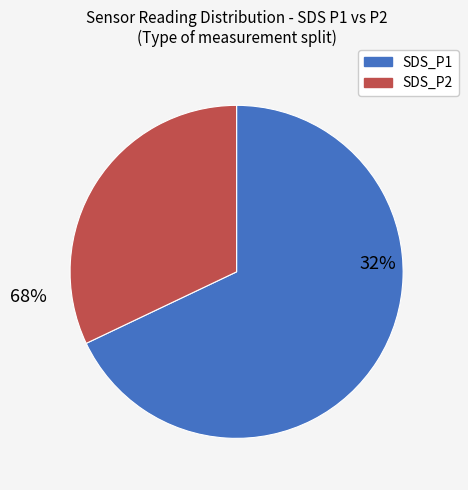

Rank the series by their average value, from lowest to highest.

SDS_P2, SDS_P1